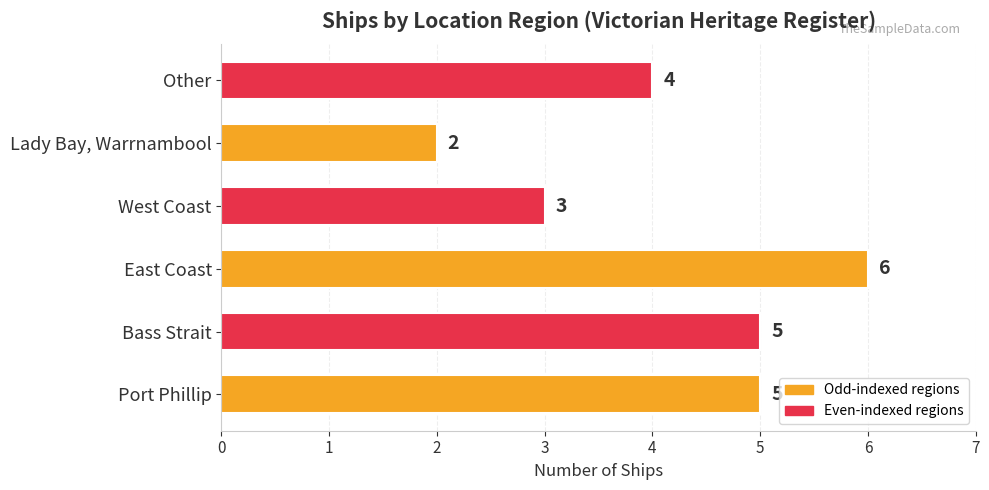

Which category has the lowest value across all series?

Lady Bay, Warrnambool